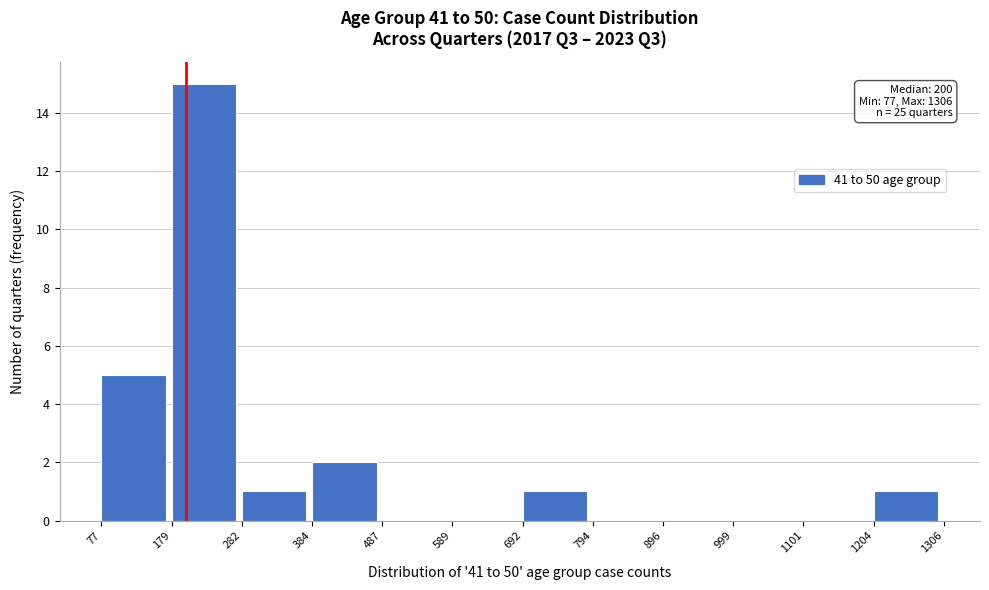

Over which range of the x-axis is the bar tallest?

179 to 282